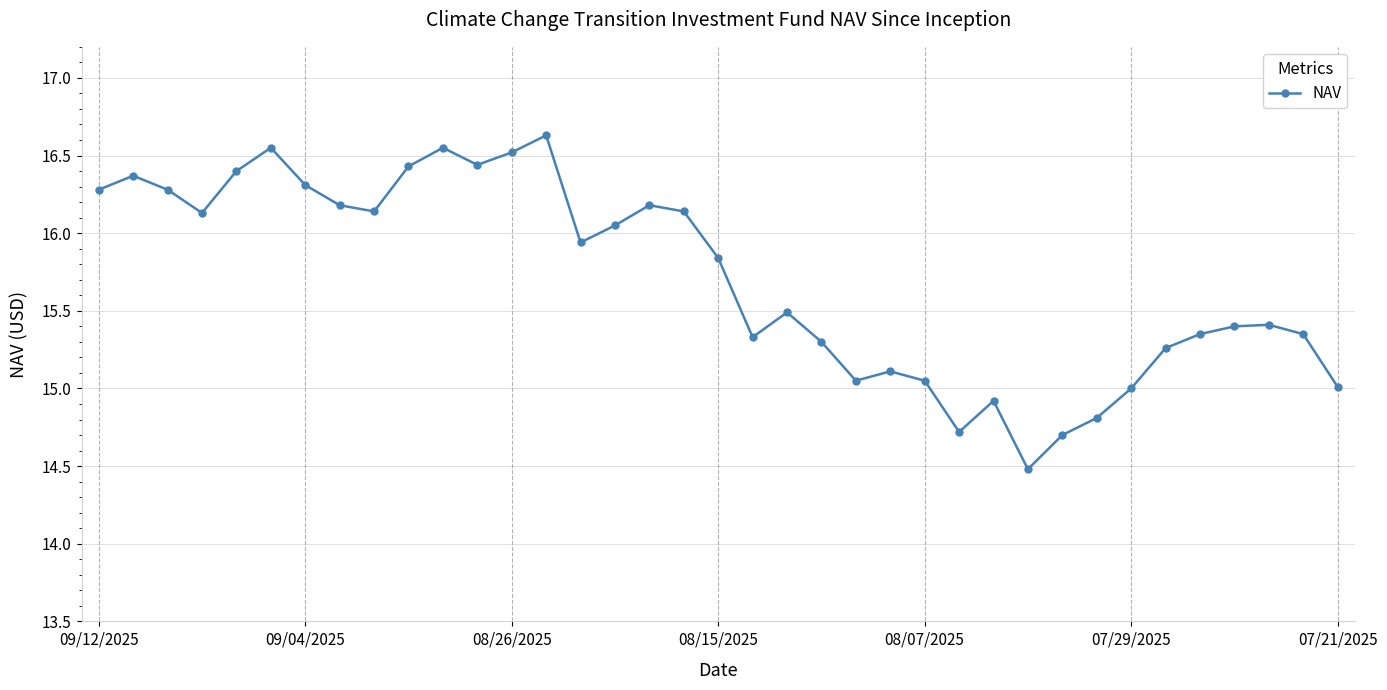

What is the average value?

15.7